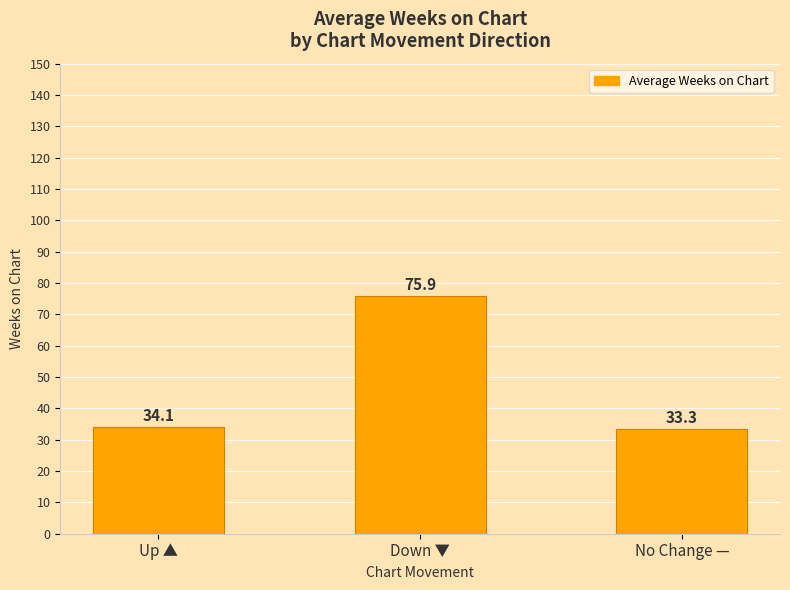

The chart shows a value of 33.3 at No Change —. True or false?

True